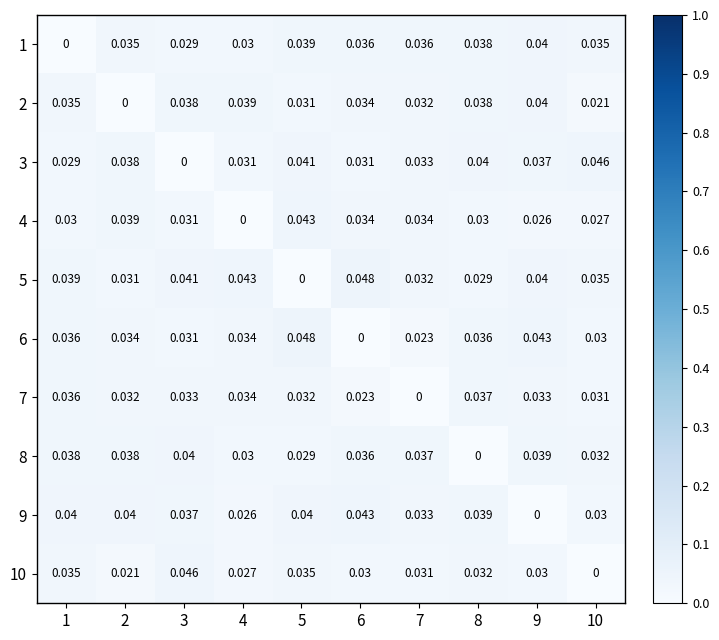

Is the value of 8 at 3 greater than the value of 9 at 8?

Yes